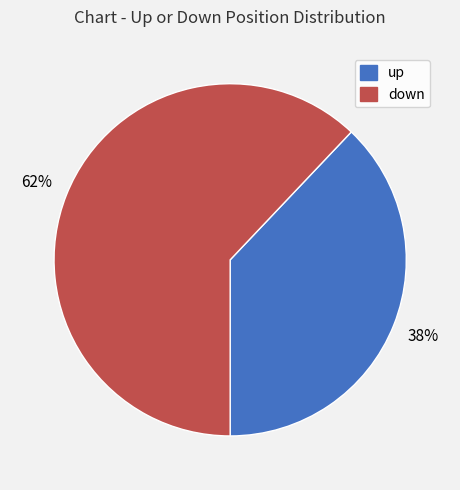

Count the number of slices in the pie.

2